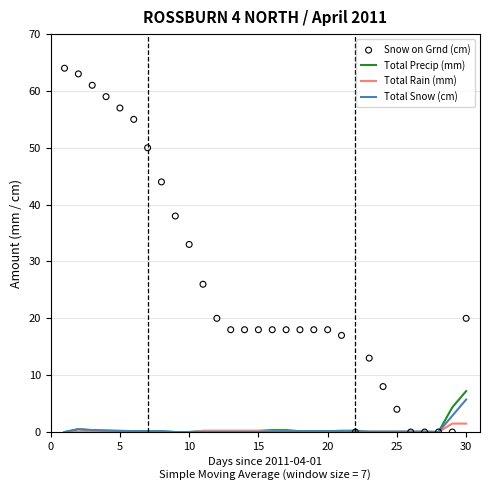

Is the value of Total Precip (mm) at 23 greater than the value of Total Snow (cm) at 29?

No